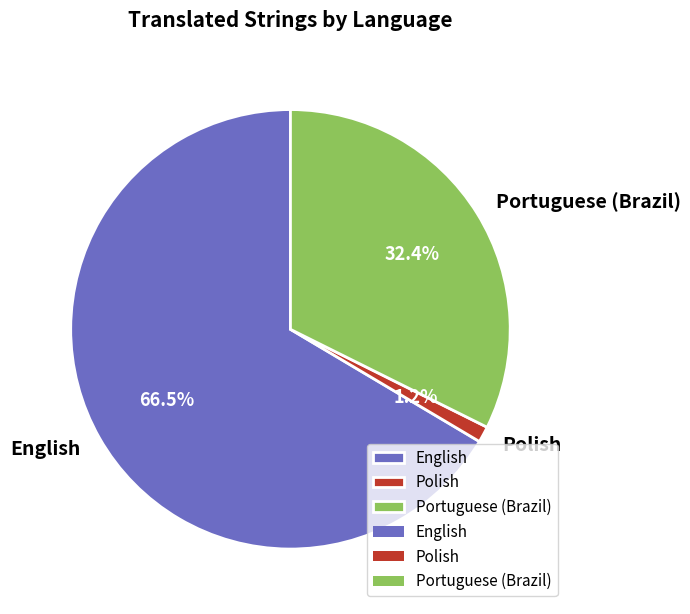

What portion of the pie excludes Portuguese (Brazil)?

67.6%